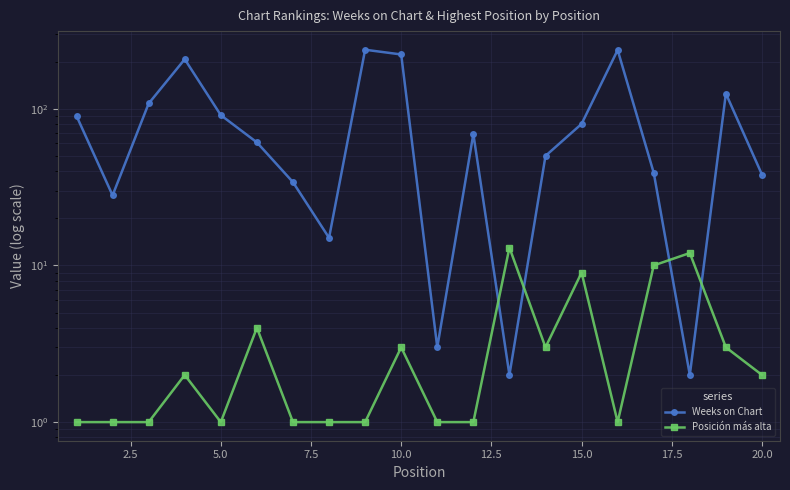

What is the average value of the Weeks on Chart series?

87